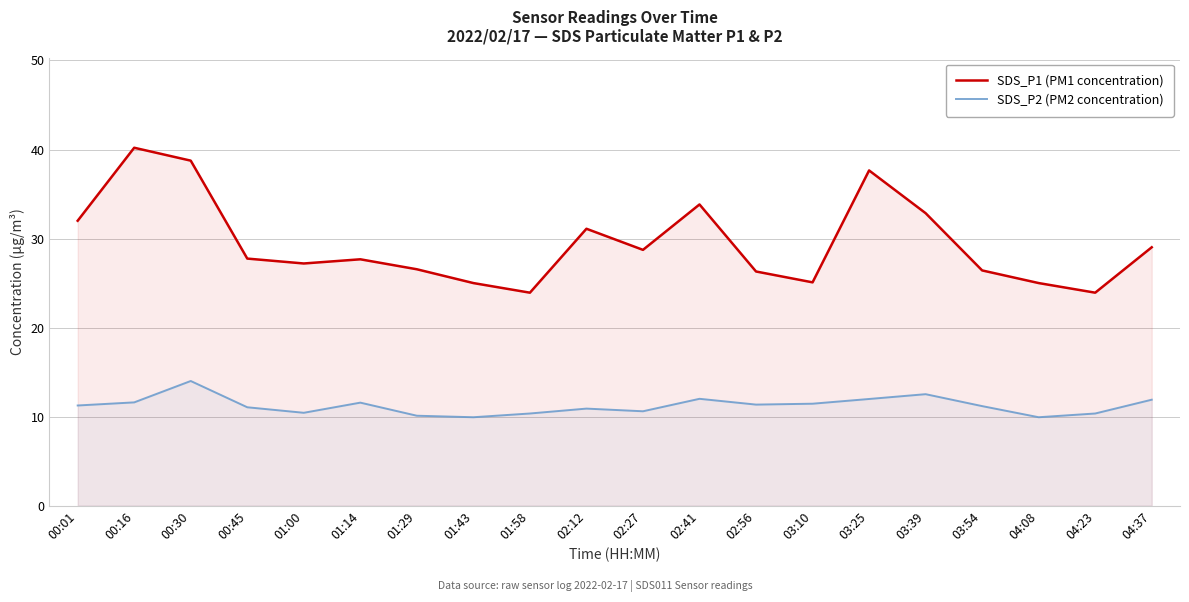

The value of SDS_P1 (PM1 concentration) at 03:25 is 54.5. True or false?

False